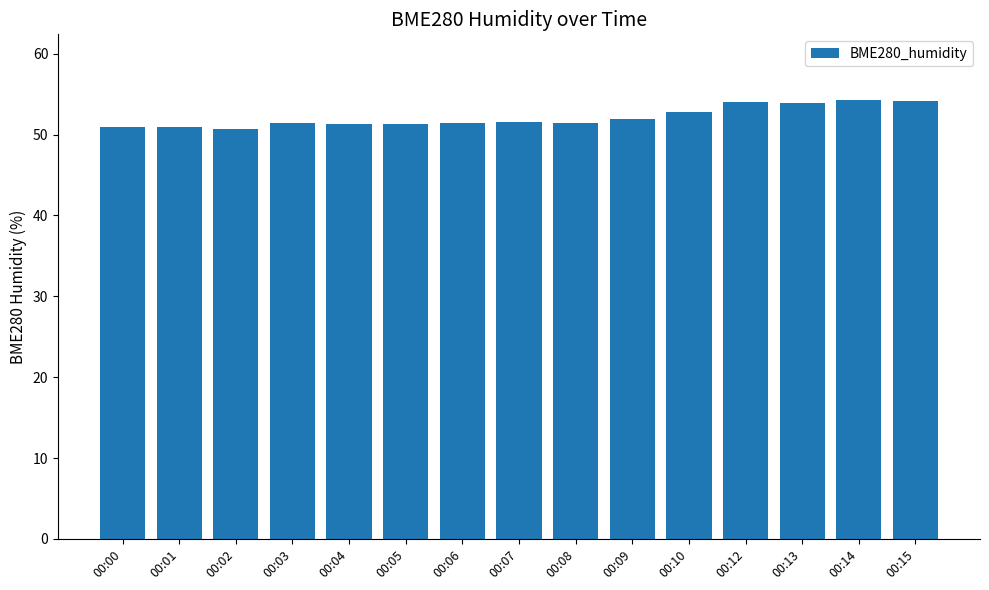

Between 00:05 and 00:12, which is larger?

00:12